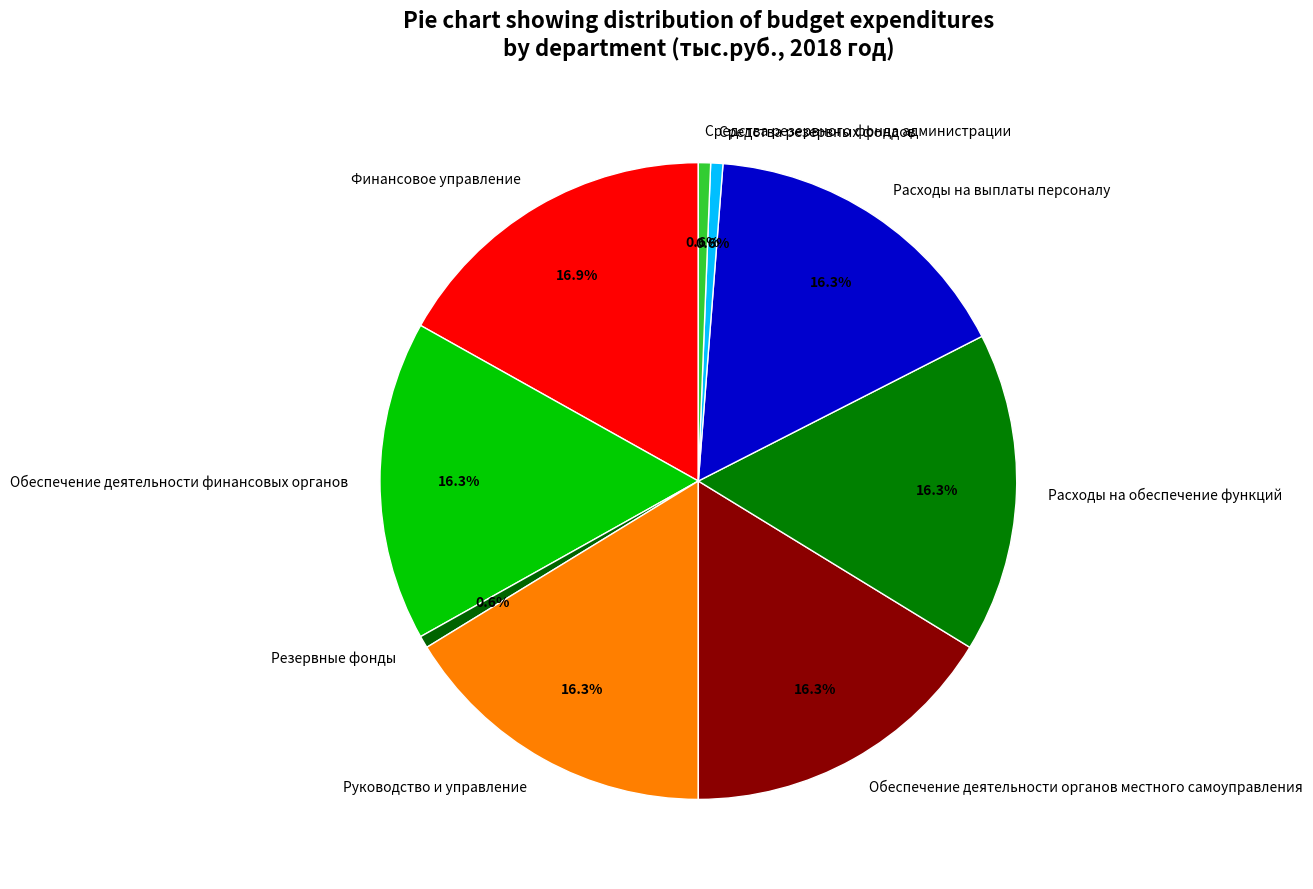

How much of the chart is everything except Средства резервного фонда администрации?

99.4%